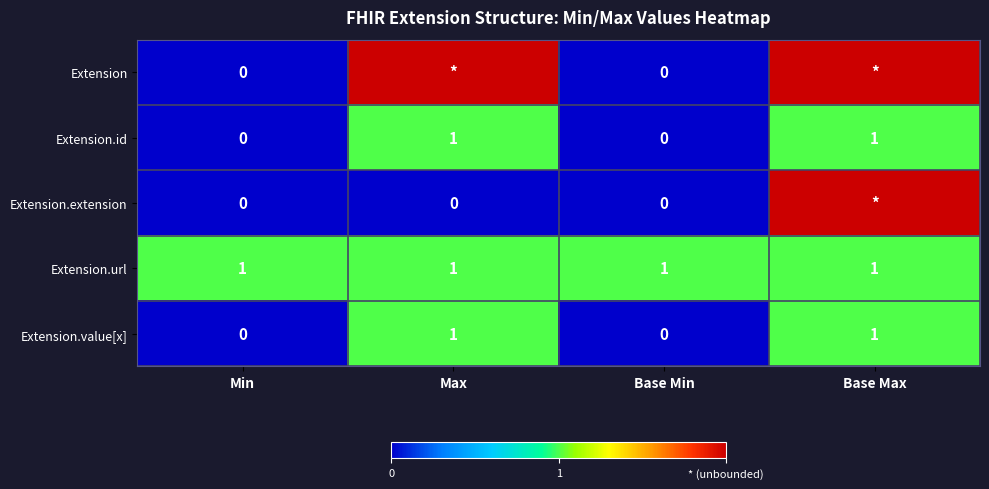

The Extension.value[x] series shows 2 at Max. True or false?

False